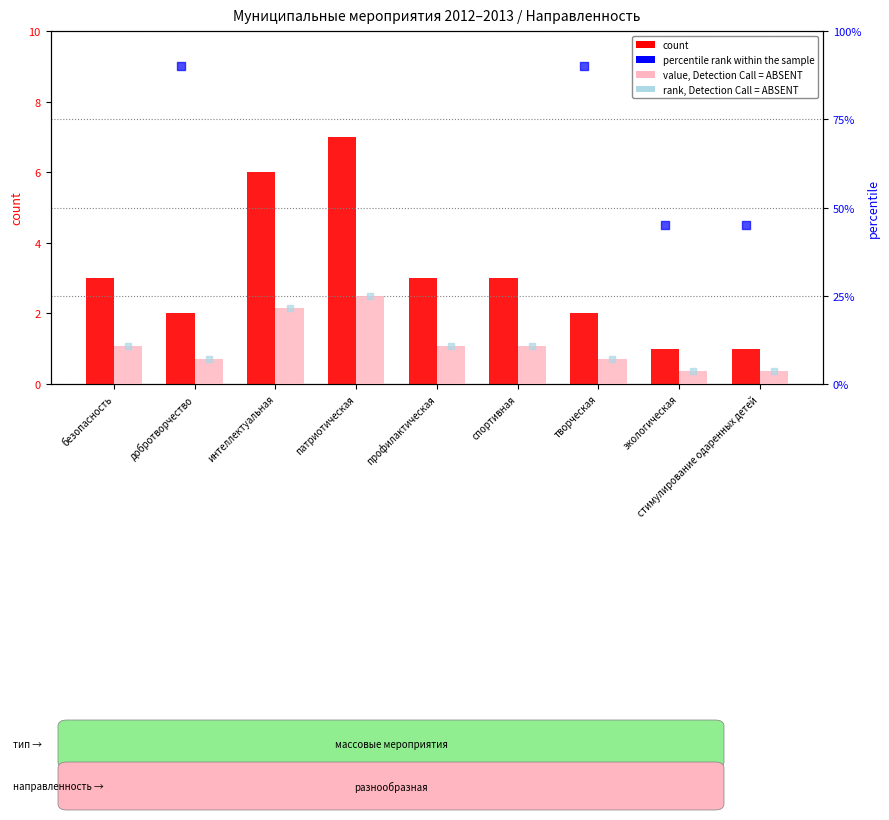

Which series has the widest spread of Y values?

percentile rank within the sample